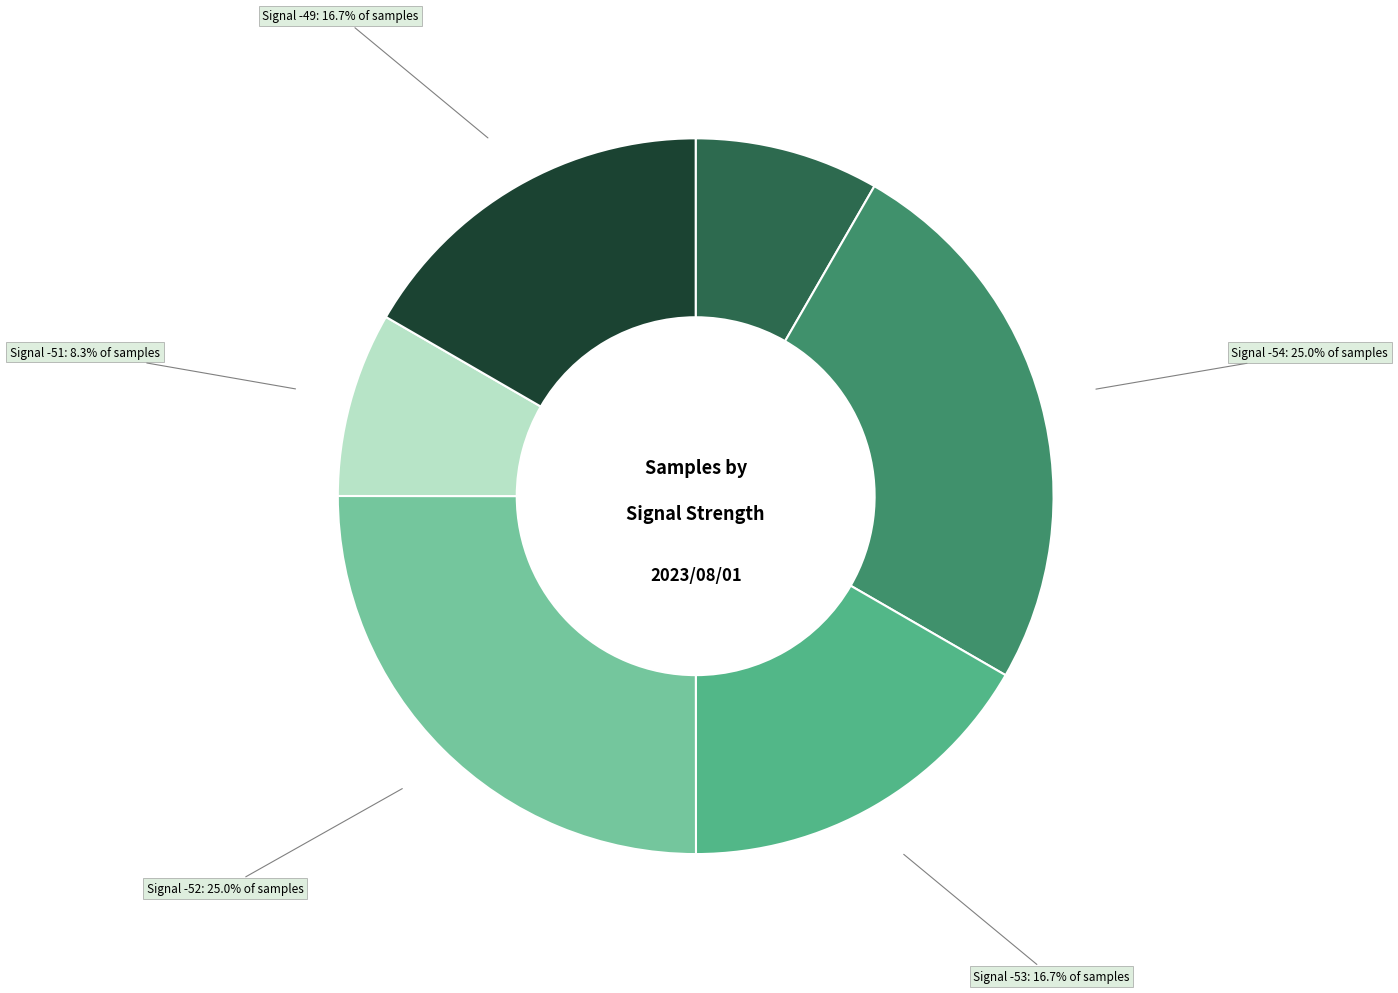

How many segments does this pie chart have?

6